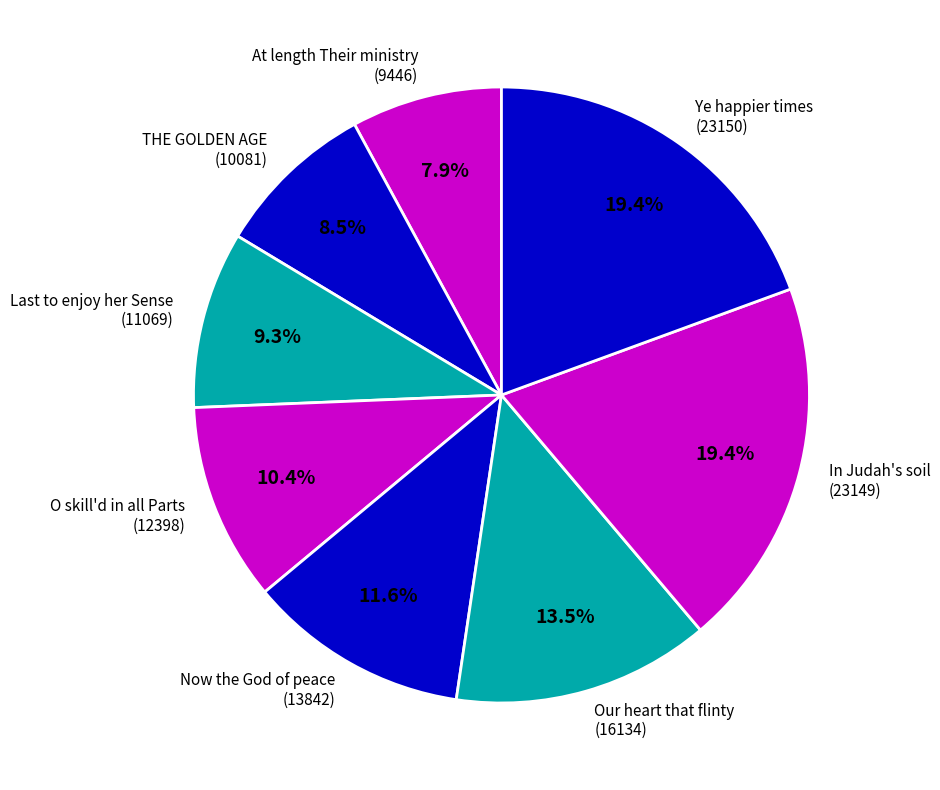

Which slice is the smallest?

At length Their ministry